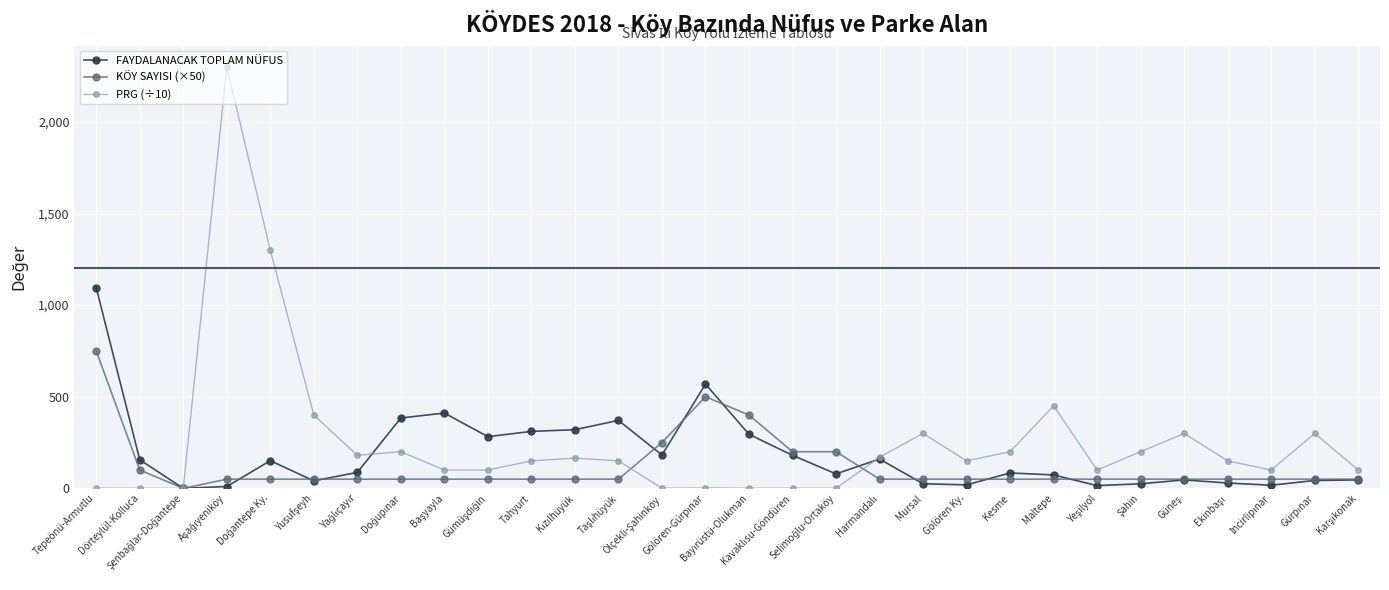

Which series has the widest spread of values?

PRG (÷10)